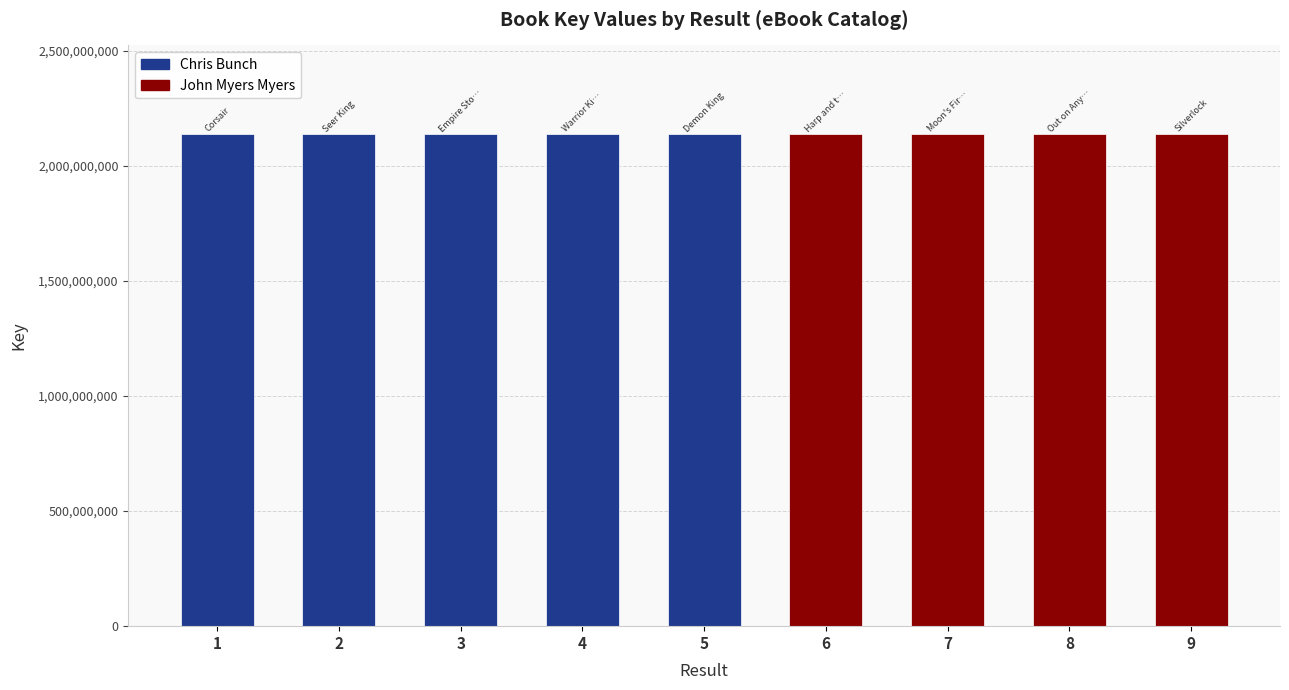

What is the difference between the second highest and minimum values?

7281